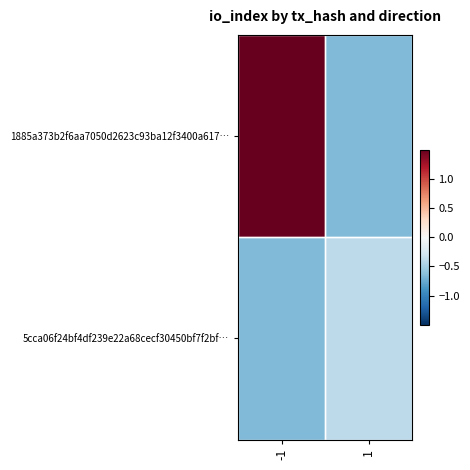

What is the smallest value displayed?

-0.7